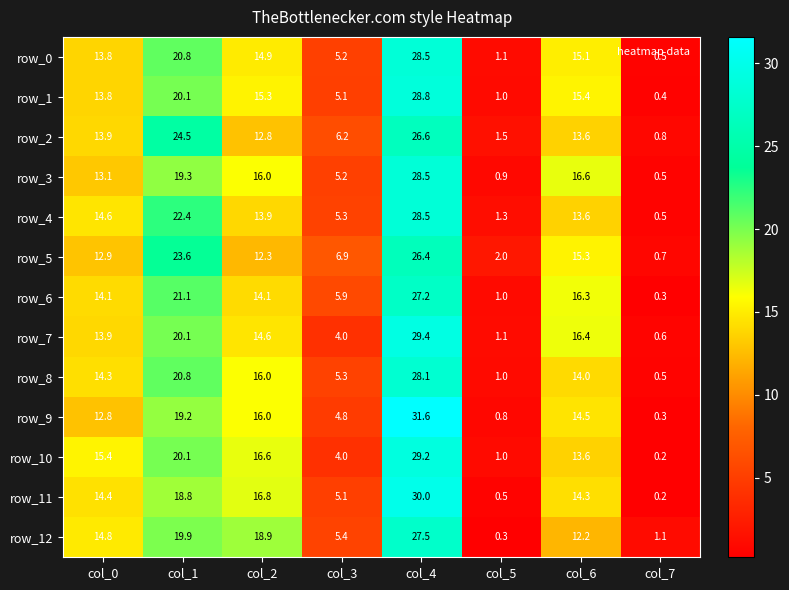

What value does the row_12 series have at col_1?

19.9